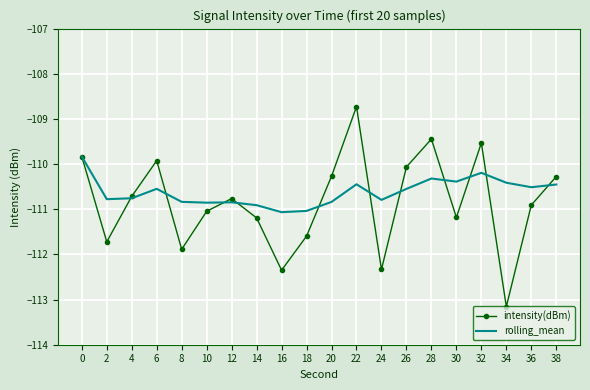

At which category does intensity(dBm) reach its first local valley?

2